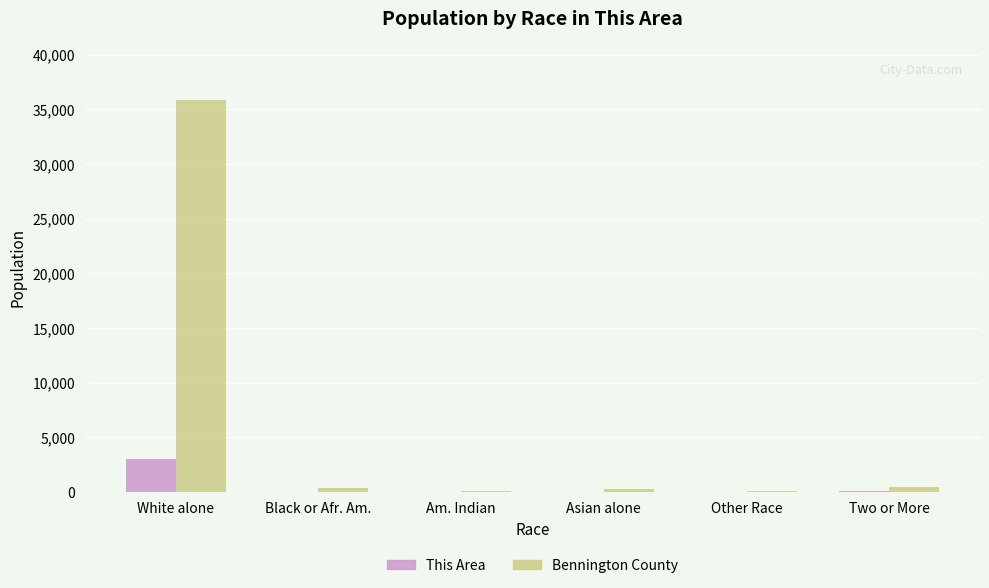

What is the sum of all This Area values?

3083